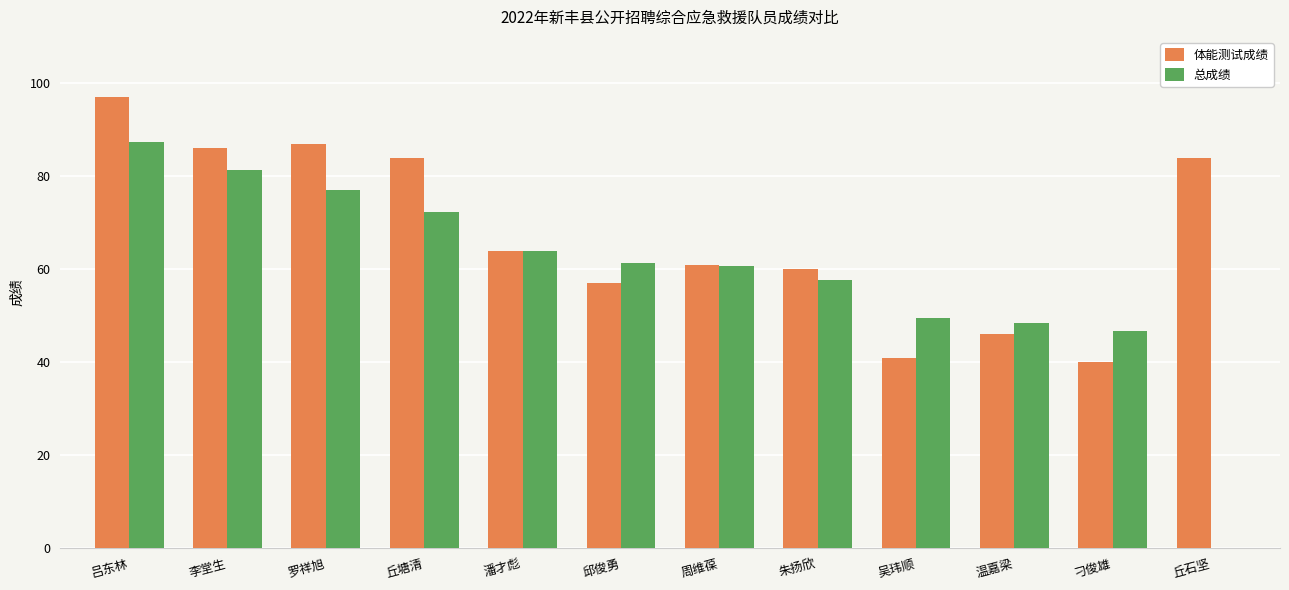

How many groups of bars are there?

12